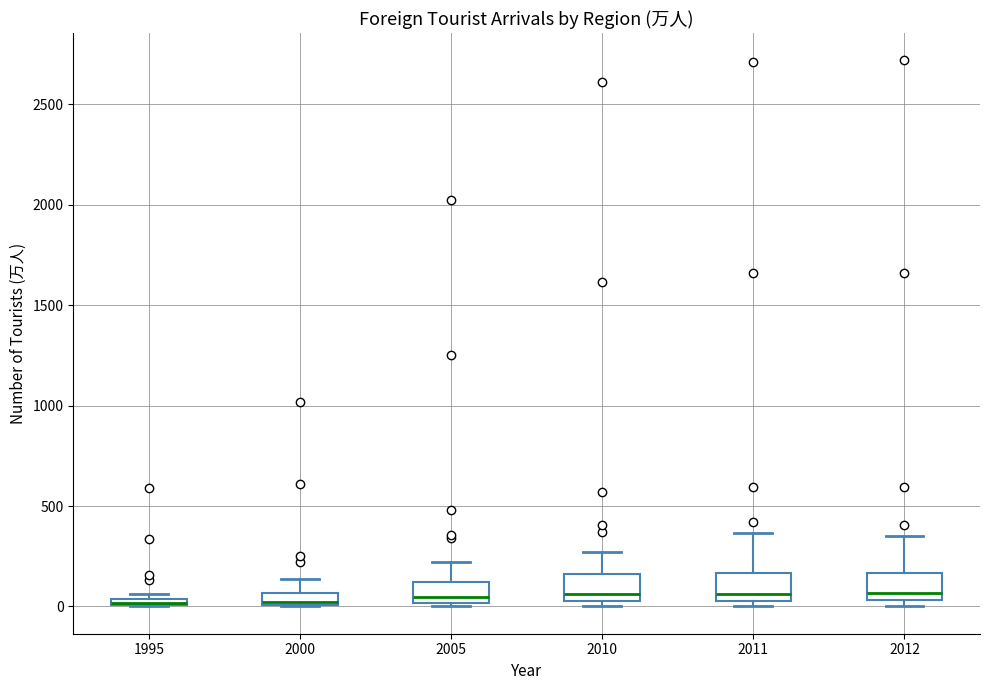

Where is the upper edge of the box at x = 2012 on the y-axis? The values are not printed on the chart, so give them approximately, as read against the axis.

150